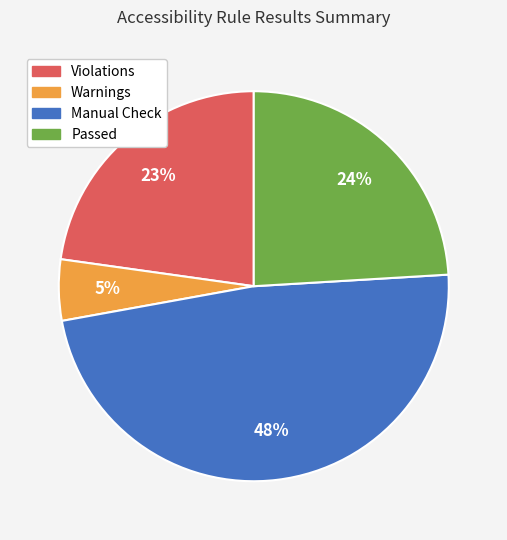

To the nearest percent, what is the average slice percentage?

25%